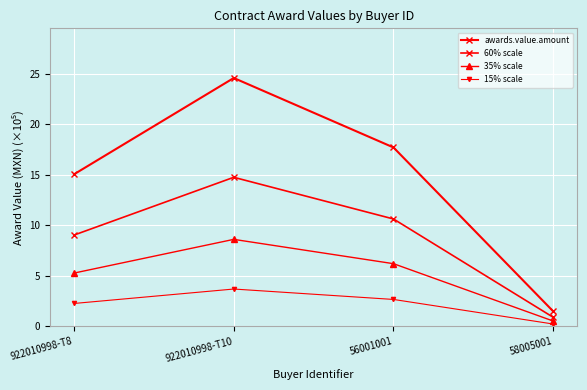

How many data points does each series have?

4